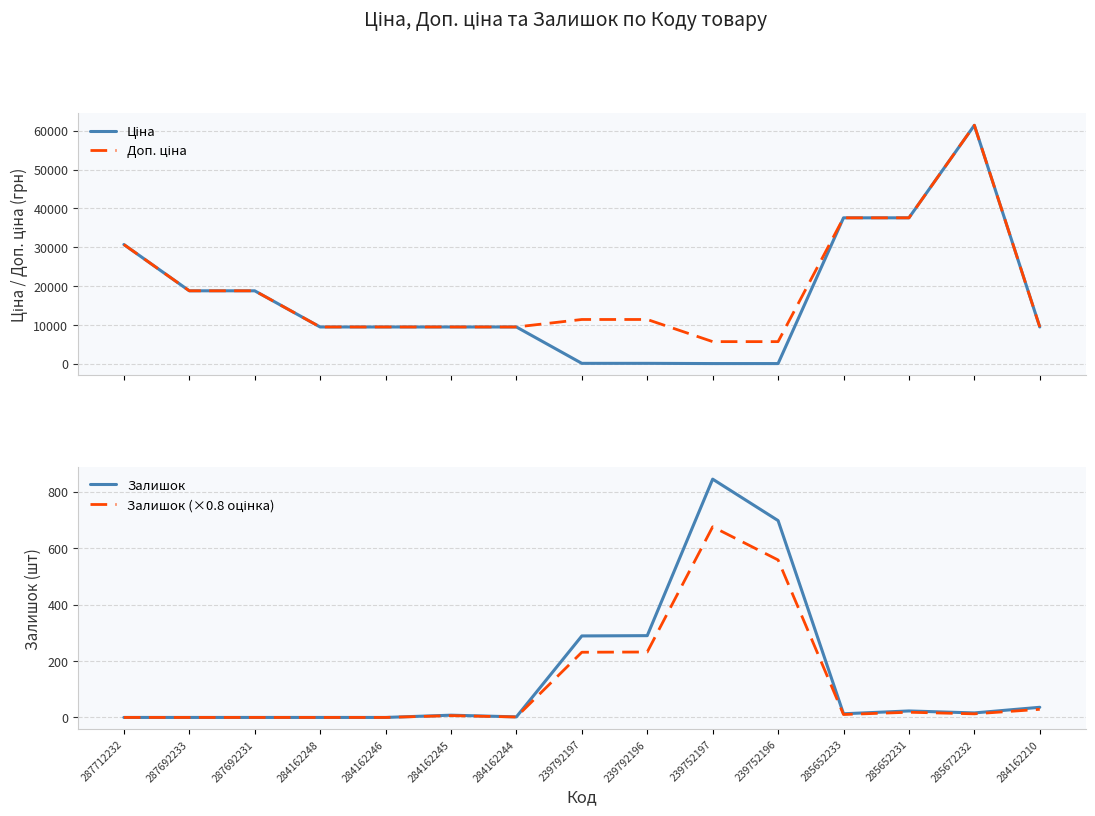

What is the maximum value for Залишок?

845.0